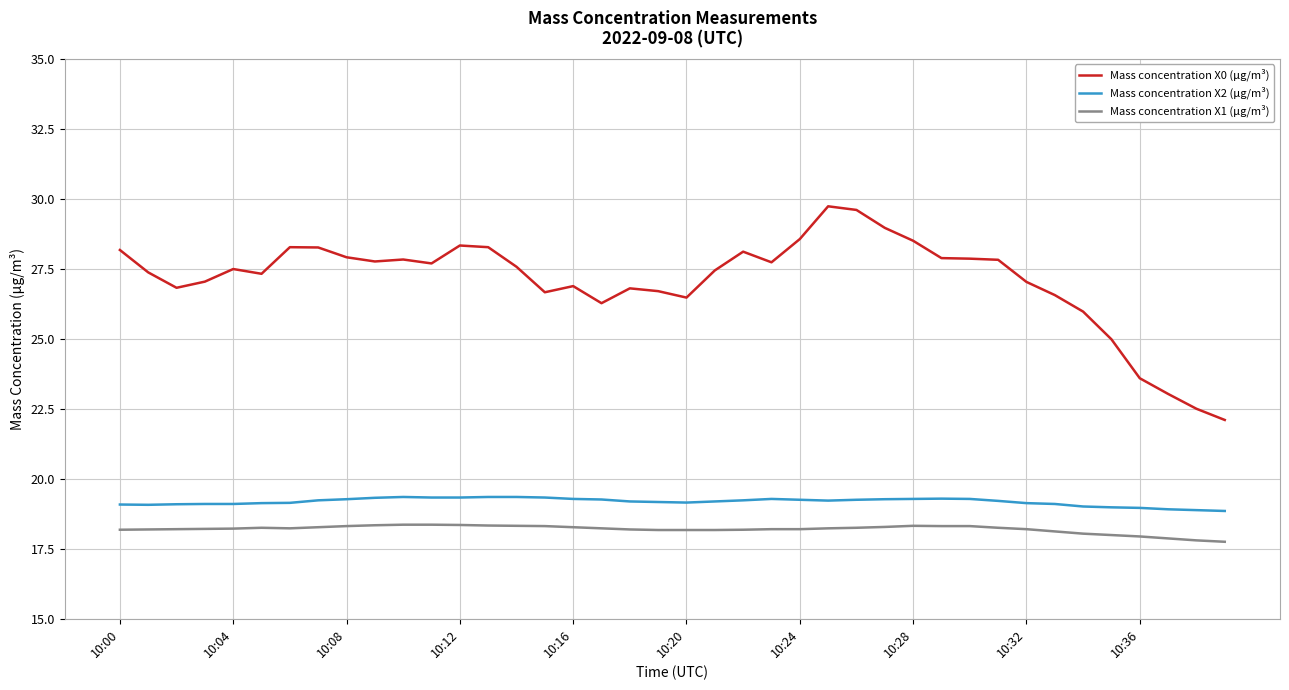

True or false: Mass concentration X0 (μg/m³) and Mass concentration X2 (μg/m³) cross at least once.

False